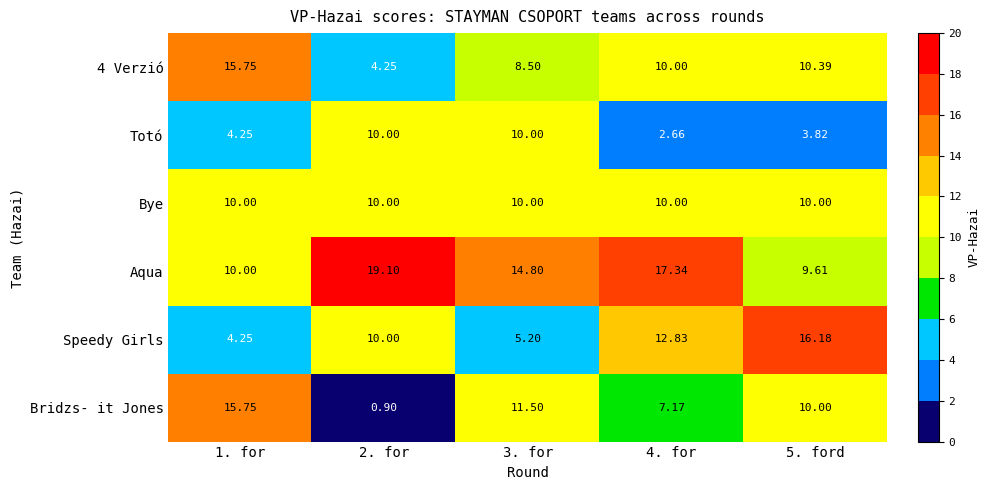

Which label corresponds to the smallest value in the chart?

2. for